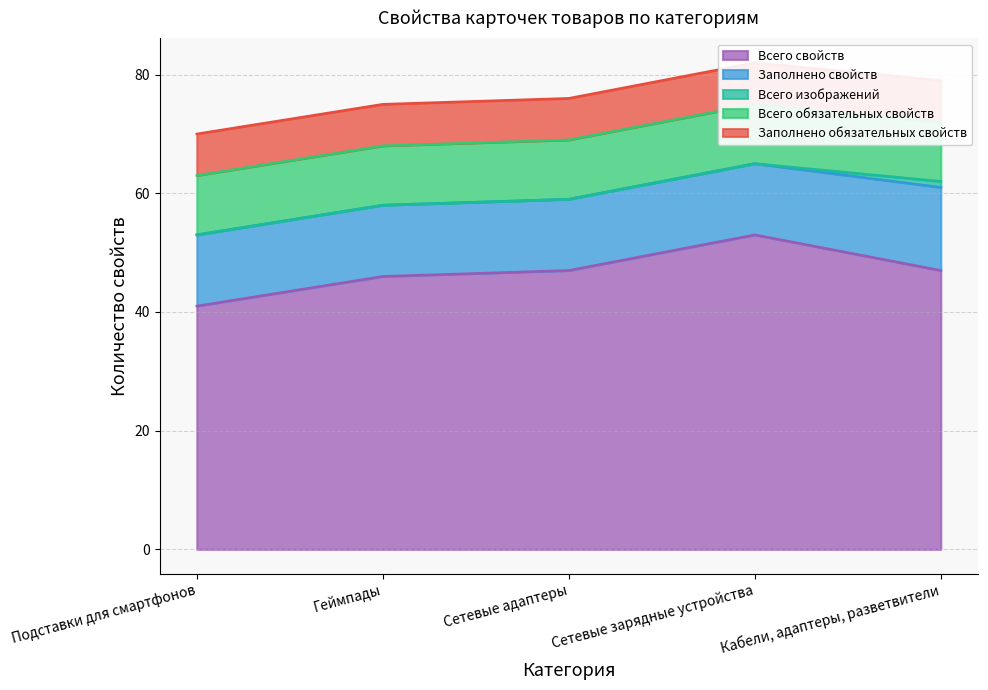

What is the average value of the Всего обязательных свойств series?

10